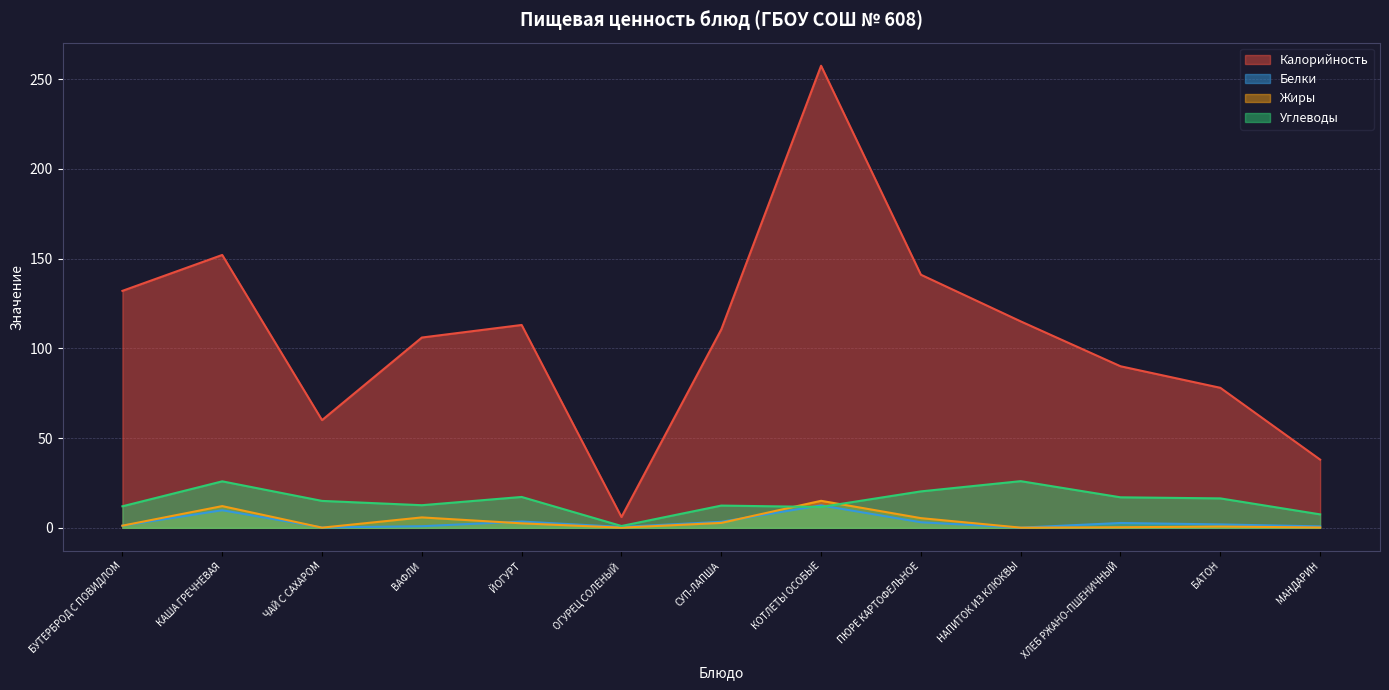

What is the sum of all Углеводы values?

194.9